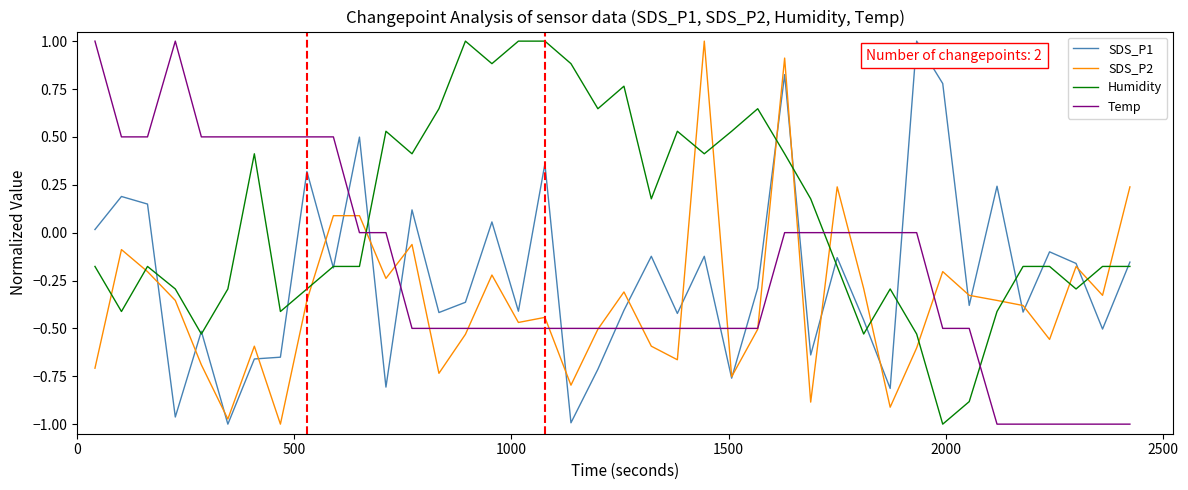

True or false: Temp and Humidity cross at least once.

True